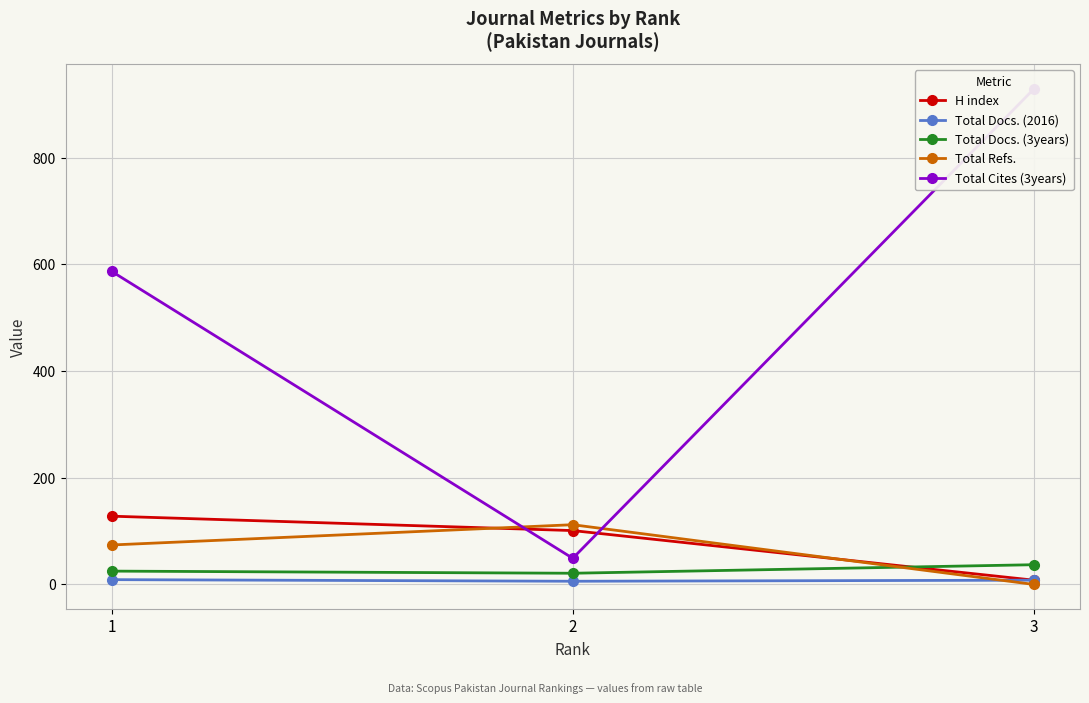

What are all the series names shown in the legend?

H index, Total Docs. (2016), Total Docs. (3years), Total Refs., Total Cites (3years)